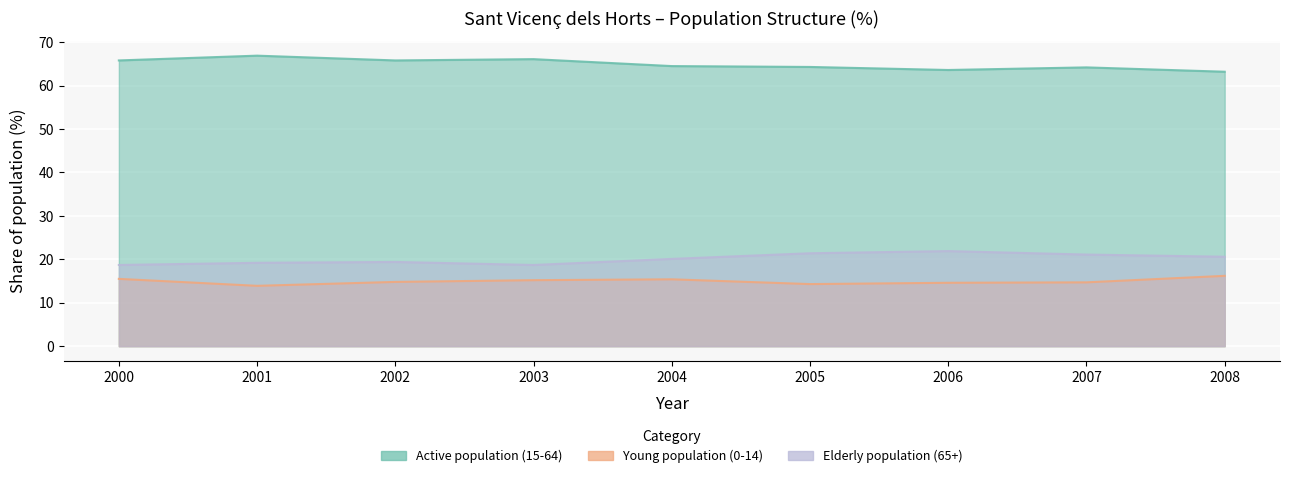

True or false: Elderly population (65+) and Young population (0-14) intersect in this chart.

False